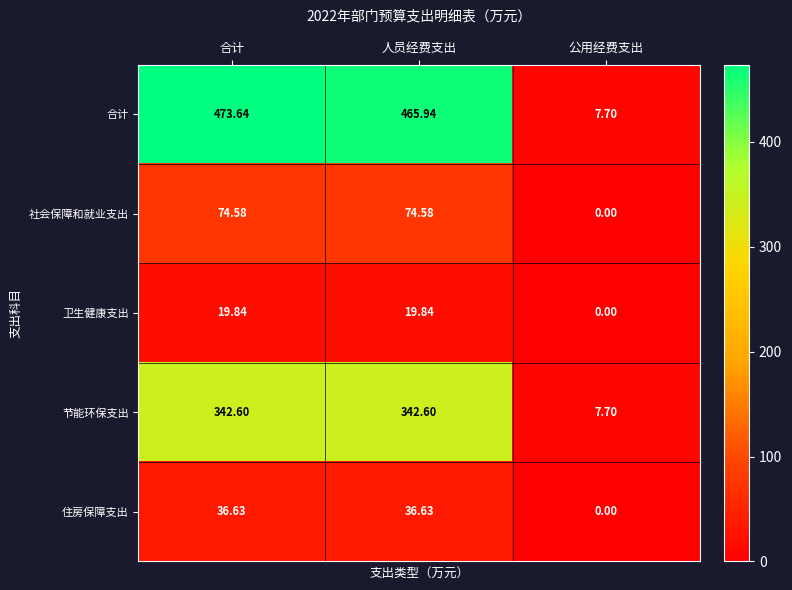

Which series changed the most between 合计 and 公用经费支出?

合计